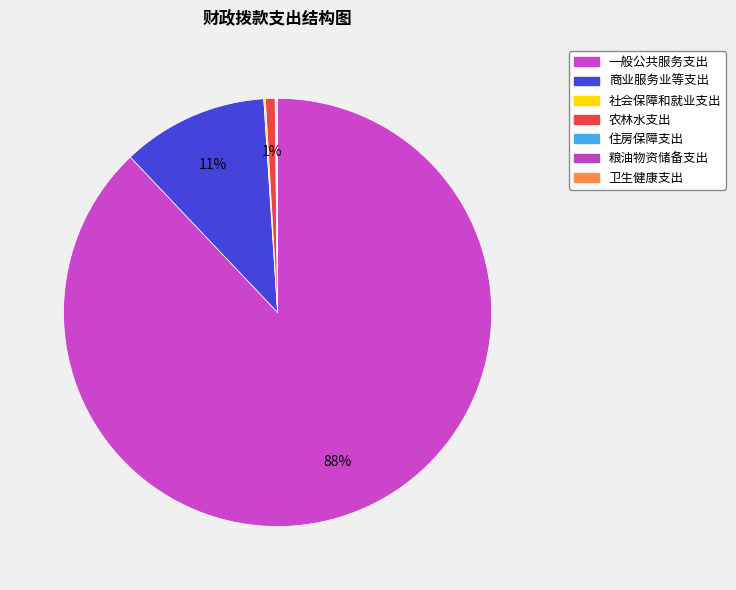

How many slices are in this pie chart?

7